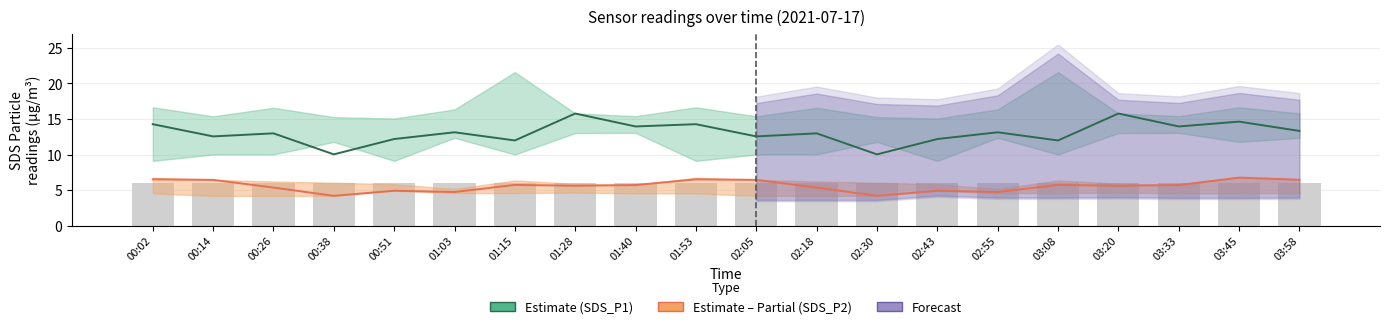

The SDS_P2 Partial Estimate series shows 7.8 at 03:33. True or false?

False